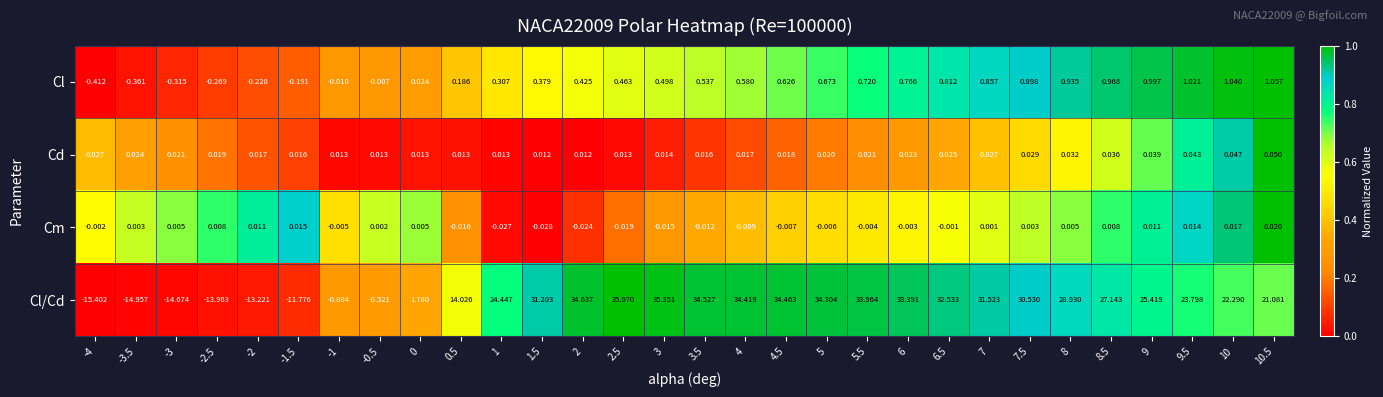

Which series has the largest total across all categories?

Cl/Cd